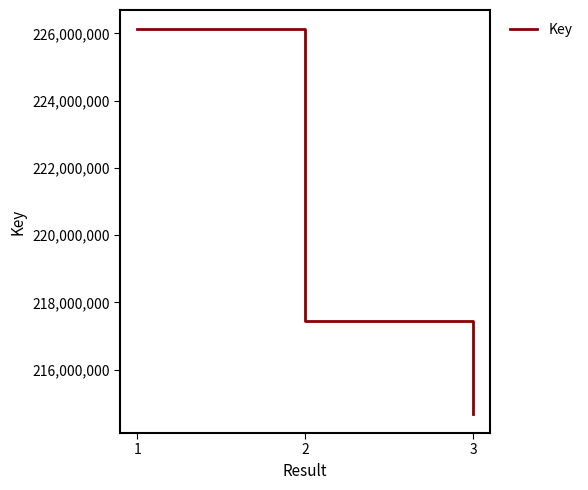

What is the difference between the values at 3 and 1?

11437603